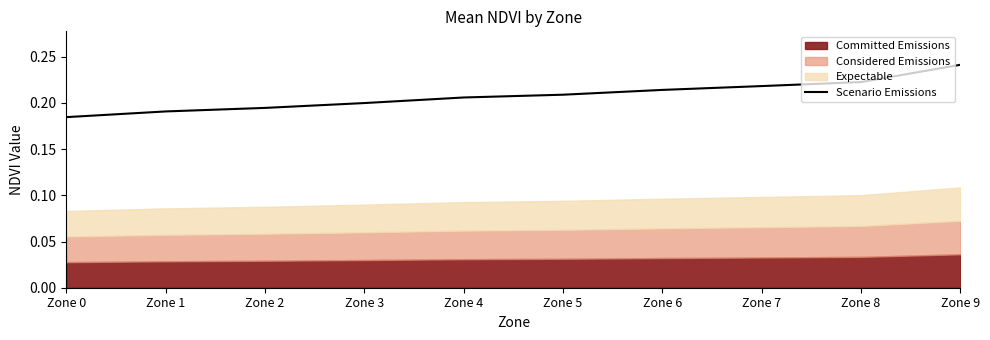

Reading left to right, what are all the values shown in this chart?

Zone 0=0.2	Zone 1=0.2	Zone 2=0.2	Zone 3=0.2	Zone 4=0.2	Zone 5=0.2	Zone 6=0.2	Zone 7=0.2	Zone 8=0.2	Zone 9=0.2